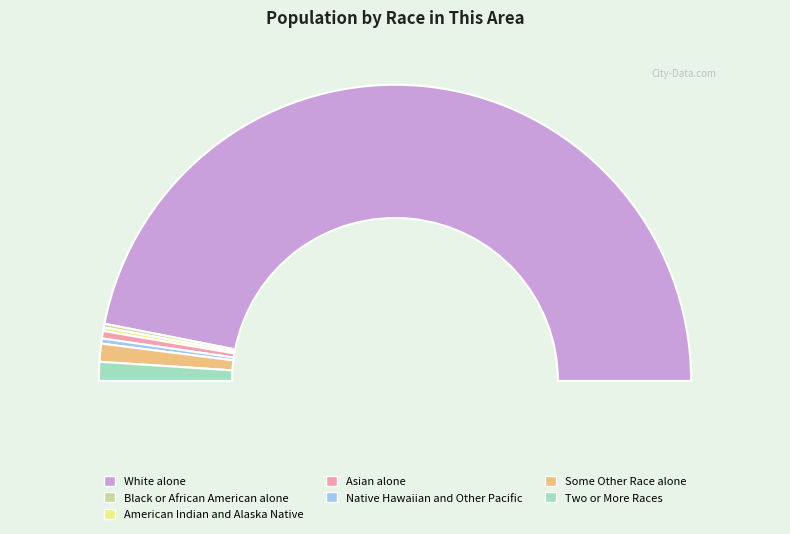

What is the change in value from Black or African American alone to Some Other Race alone?

+665